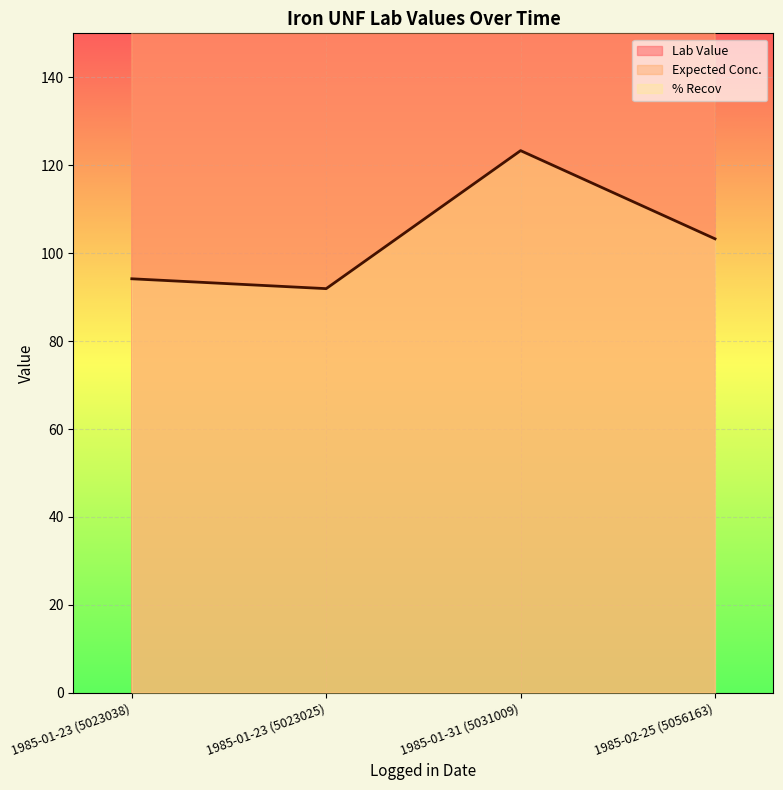

Read the Expected Conc. value at 1985-01-23 (5023038).

446.0